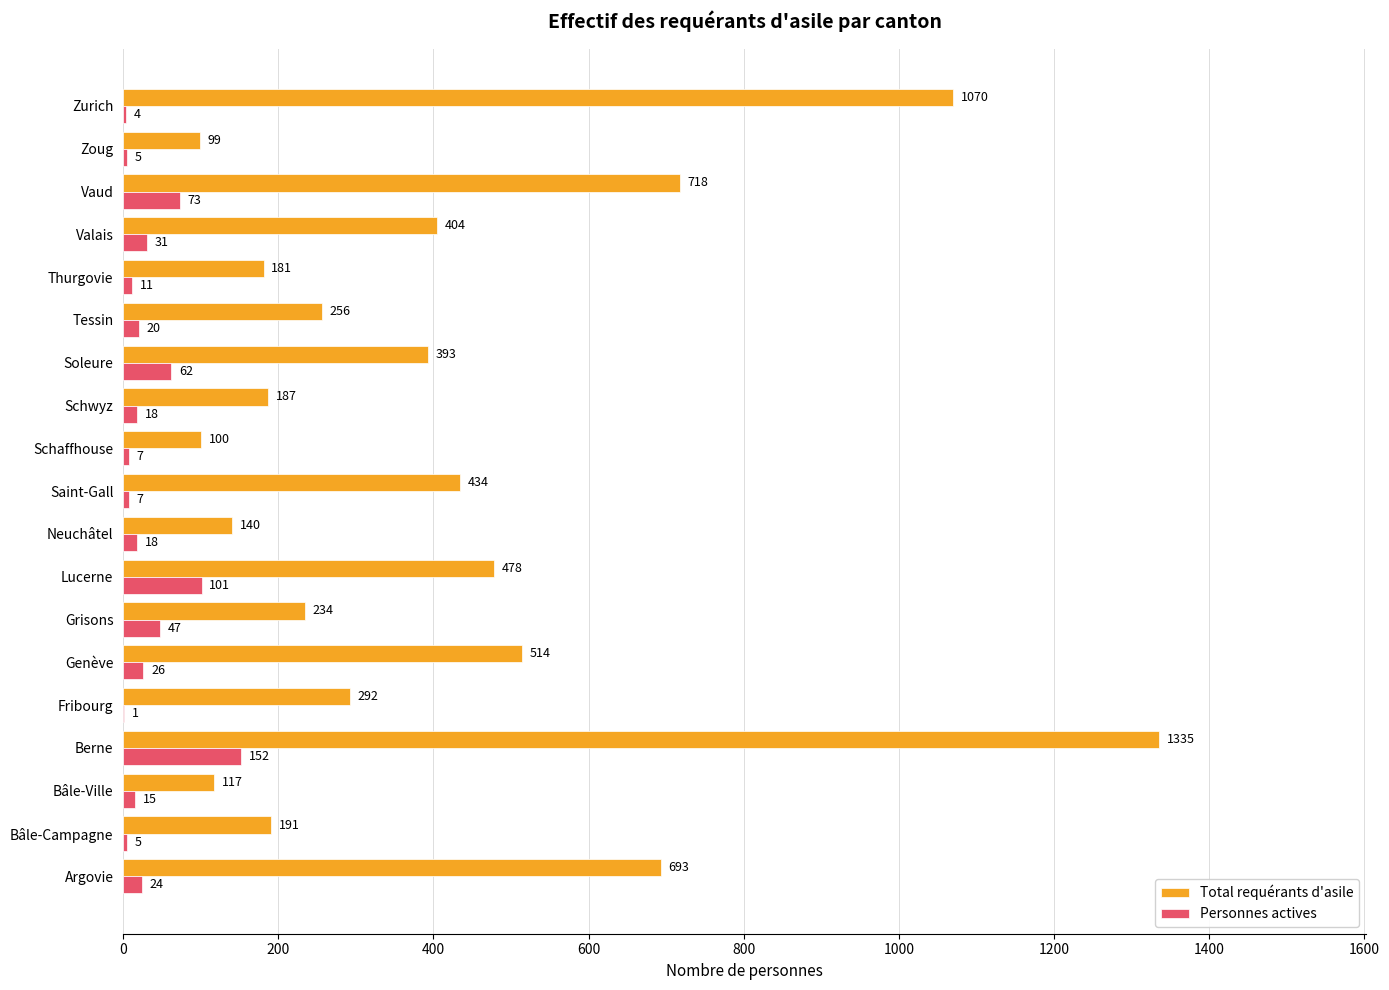

Which series changed the most between Lucerne and Thurgovie?

Total requérants d'asile